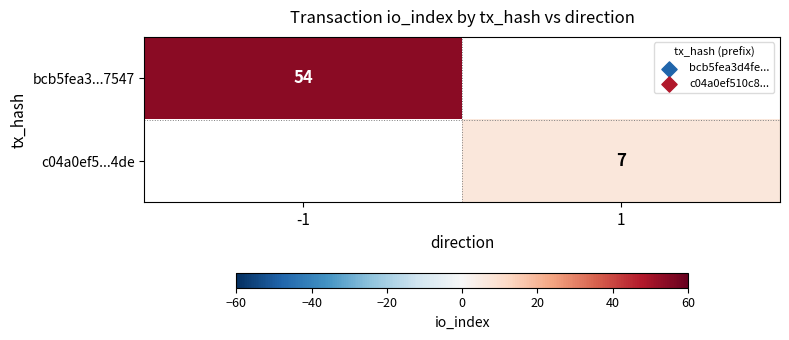

The bcb5fea3...7547 series shows 12.4 at -1. True or false?

False